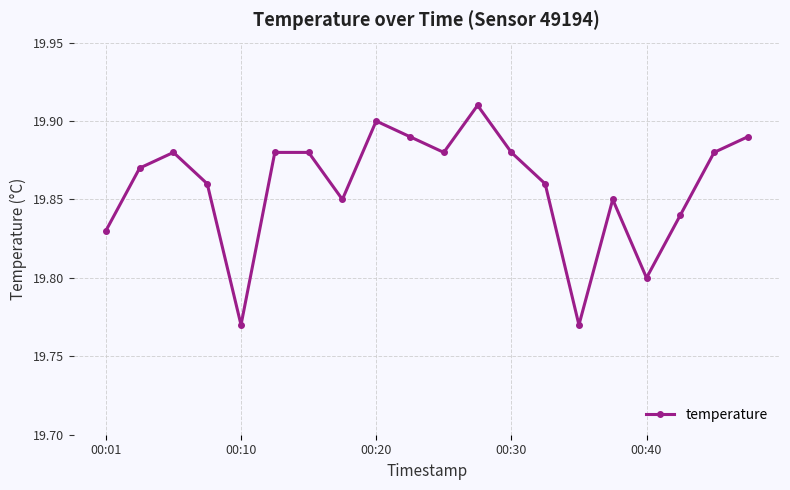

True or false: the data has more than 0 interior local peaks.

True